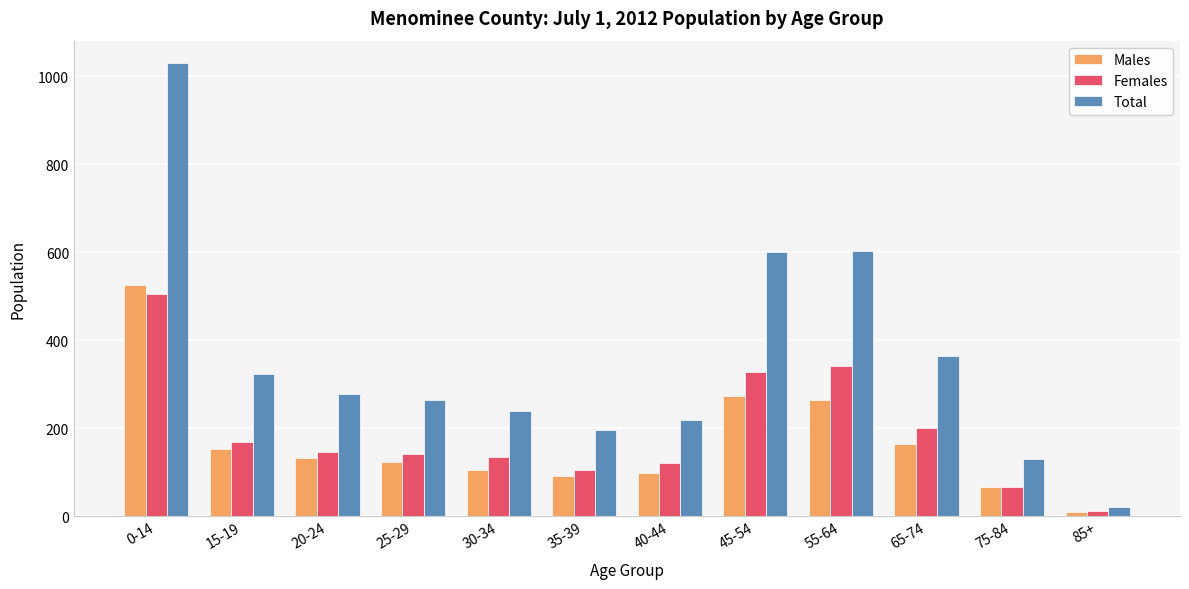

What is the sum of the Males values at 35-39 and 65-74?

255